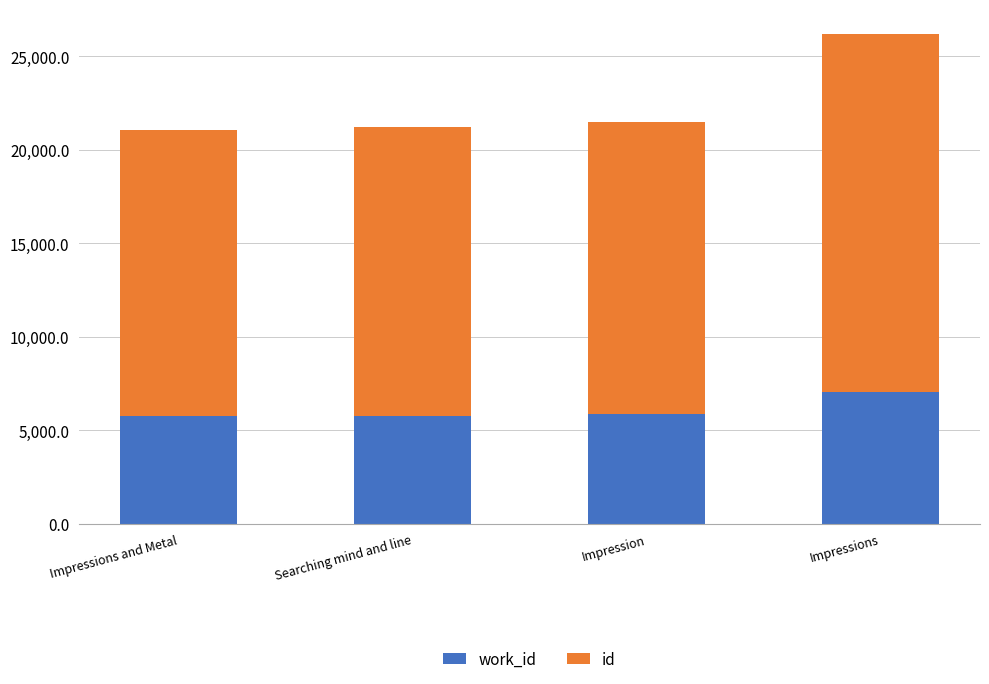

At which category is the sum across all series the highest?

Impressions